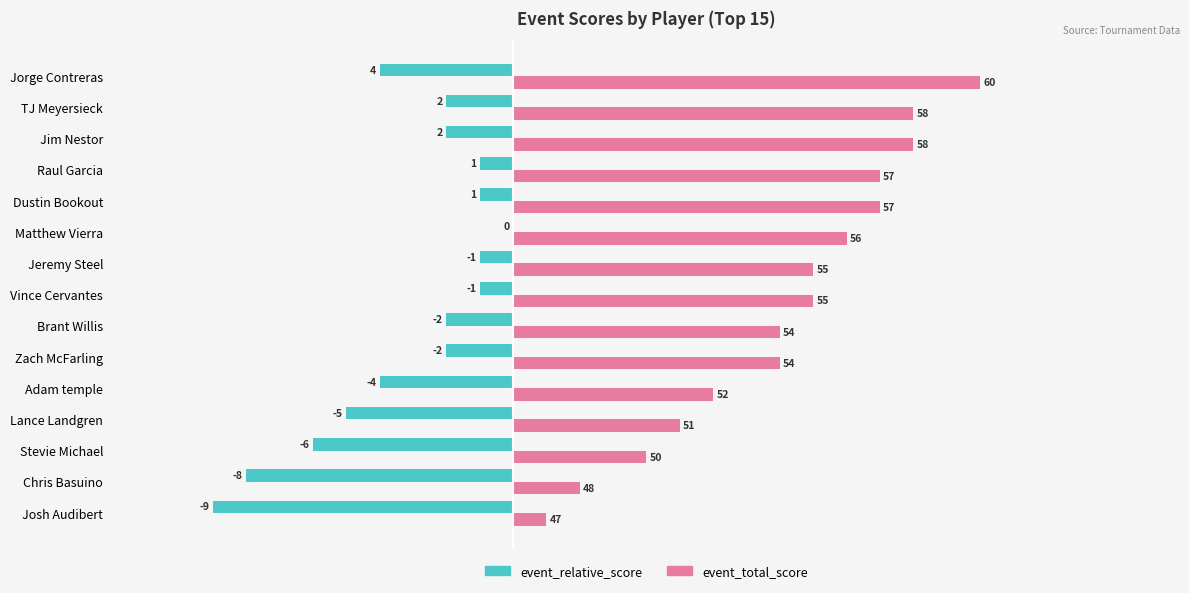

How many distinct data groups are displayed?

2